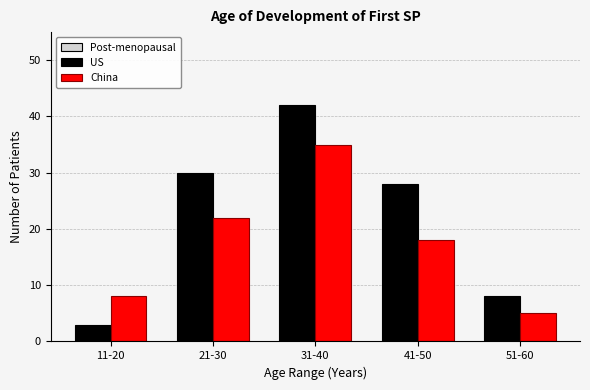

Reading left to right, extract all data points from this chart.

US: 3	30	42	28	8
China: 8	22	35	18	5